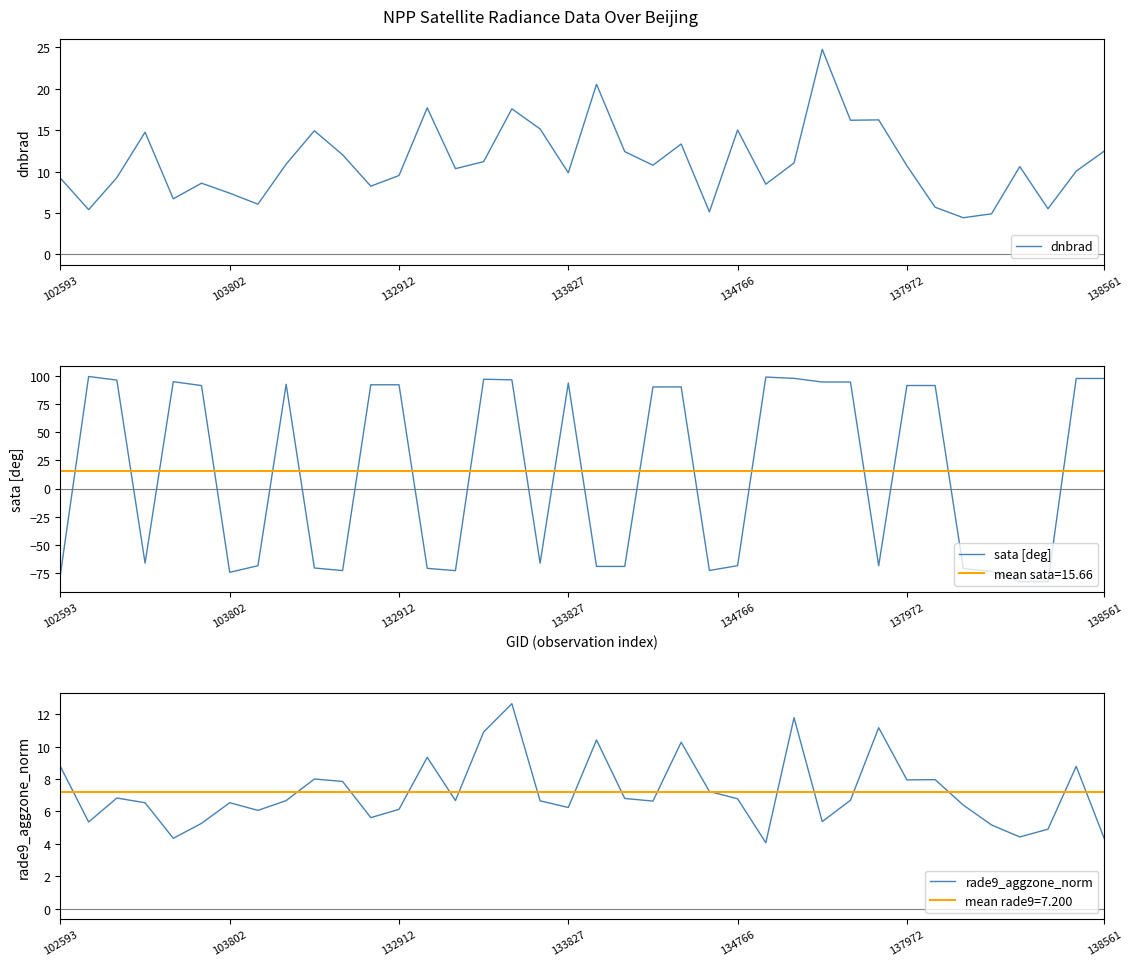

Which series has the largest range (max minus min)?

sata [deg]